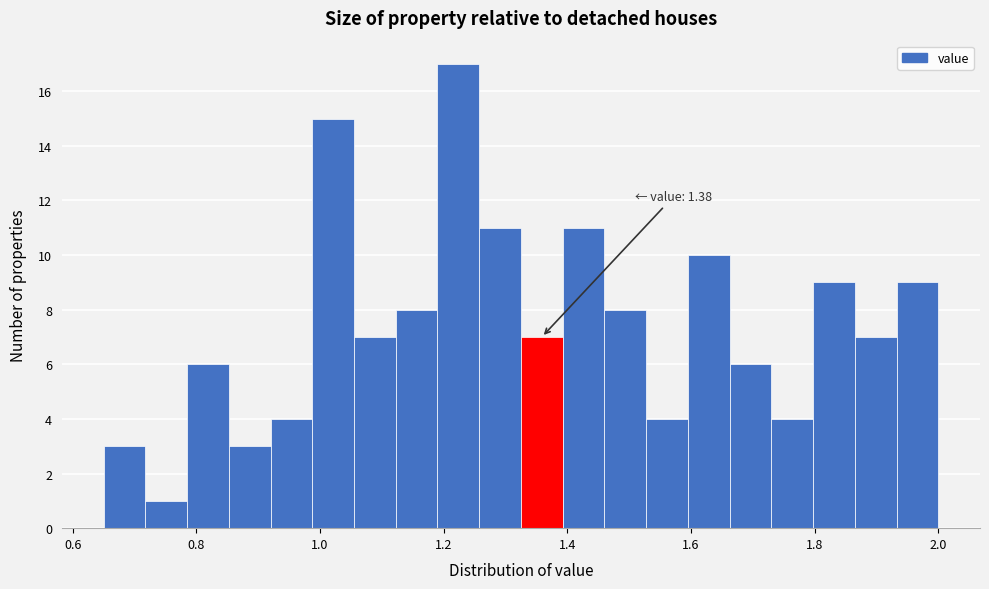

Around what value on the x-axis is the tallest bar? Give the approximate position of its centre, as read against the axis.

1.22